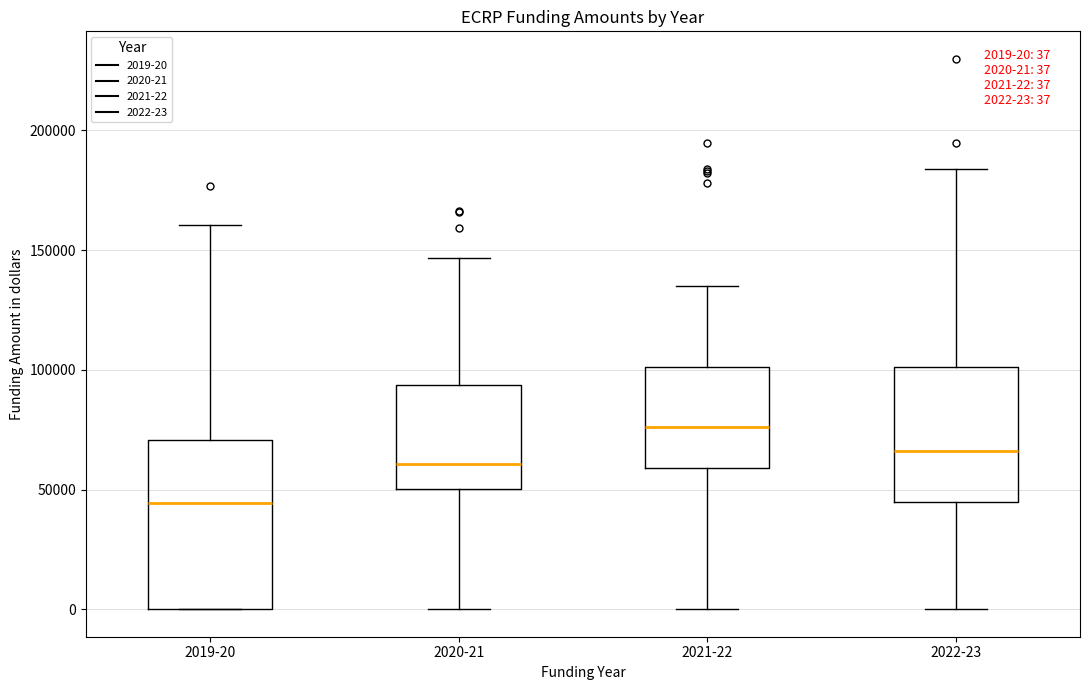

Which box's median line is the lowest?

2019-20